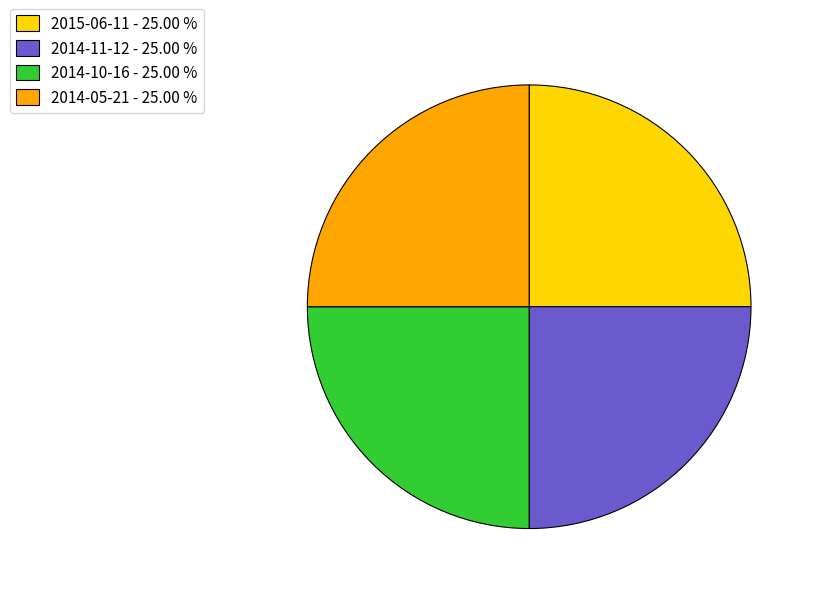

Is there a majority slice in this chart?

No